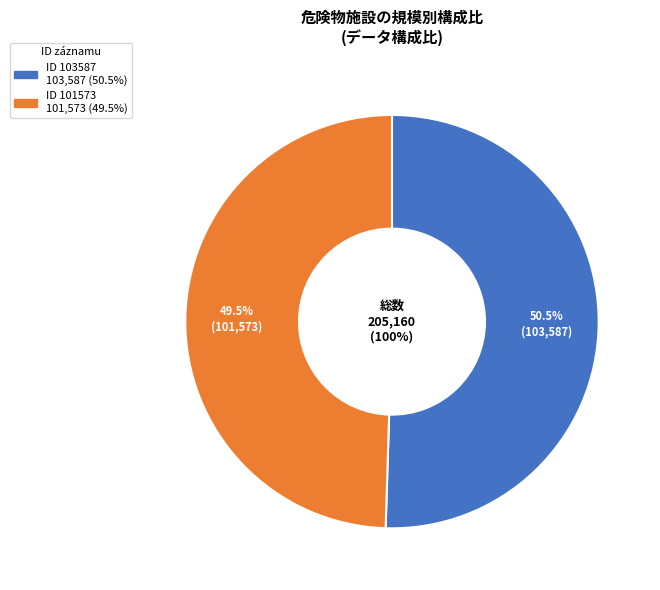

Does 103587 represent more than half of the total?

Yes